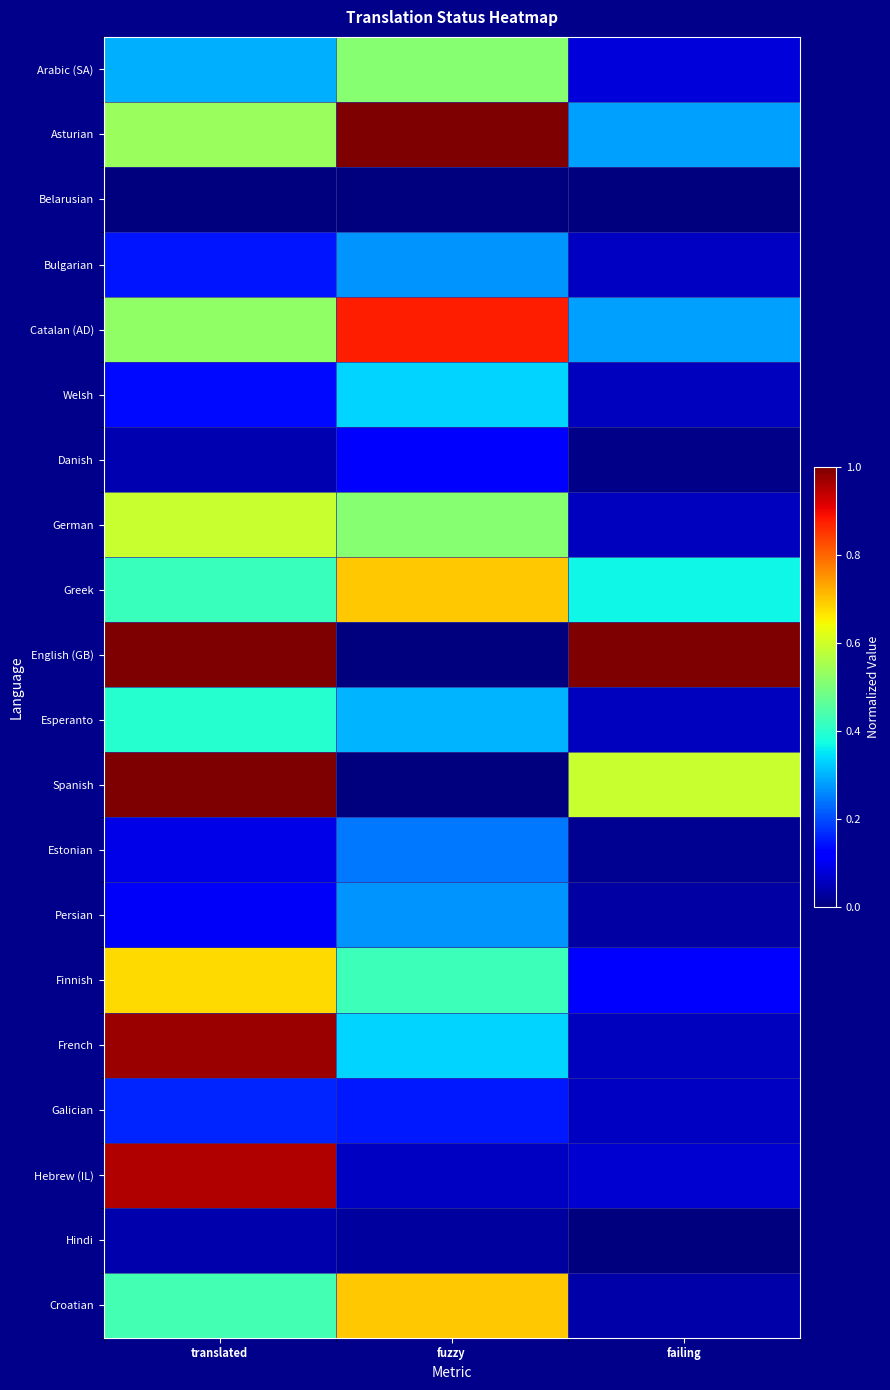

Which has a higher value, translated or failing?

translated